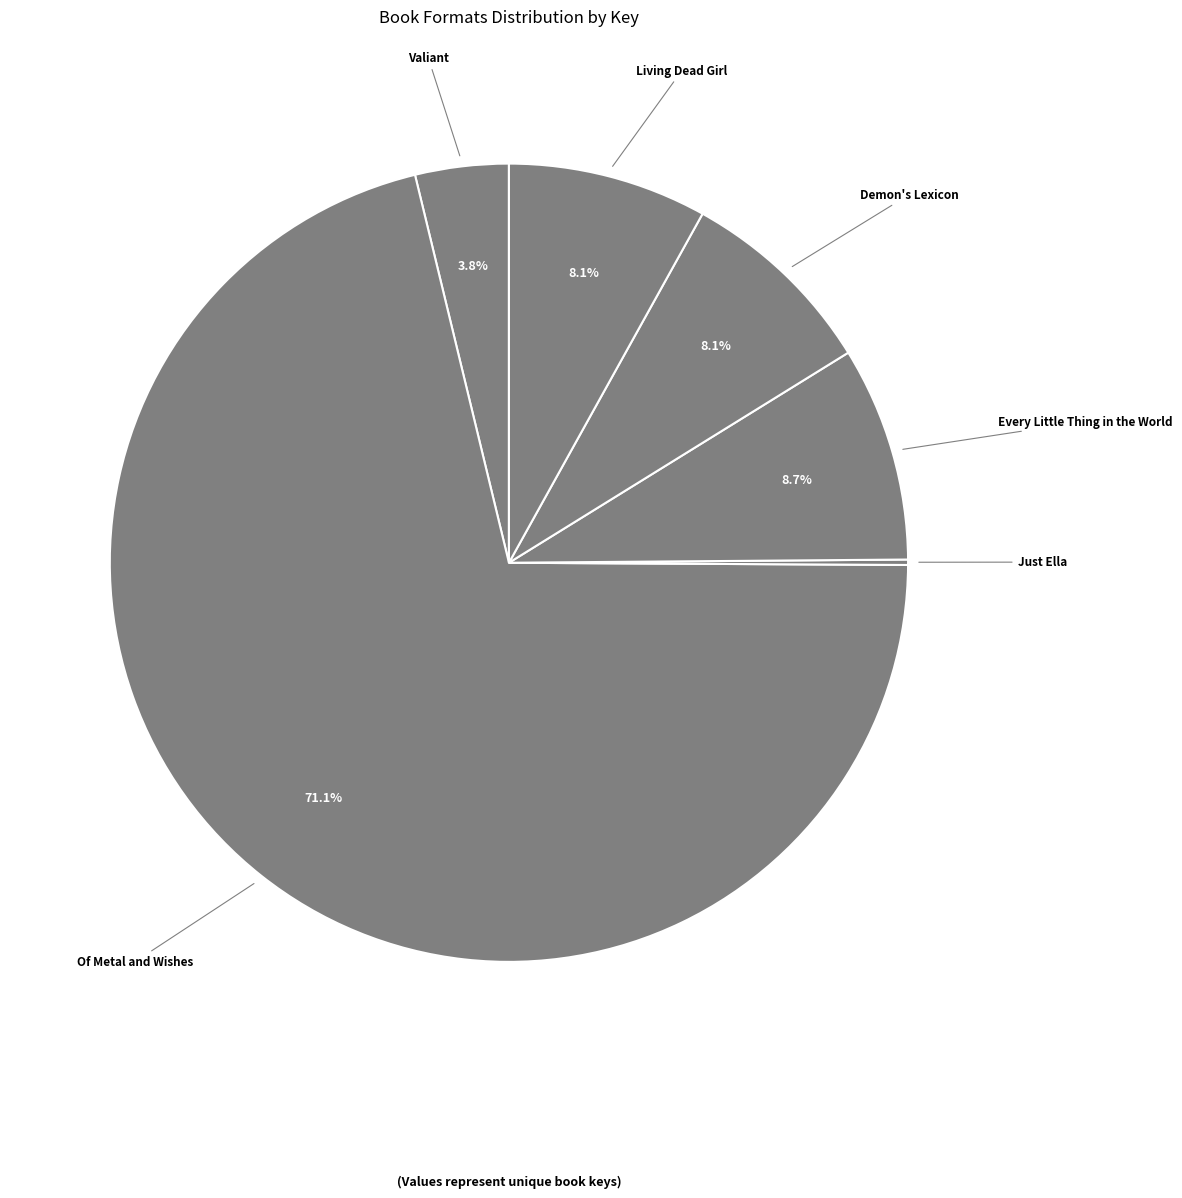

Is the sum of Of Metal and Wishes and Demon's Lexicon greater than half?

Yes